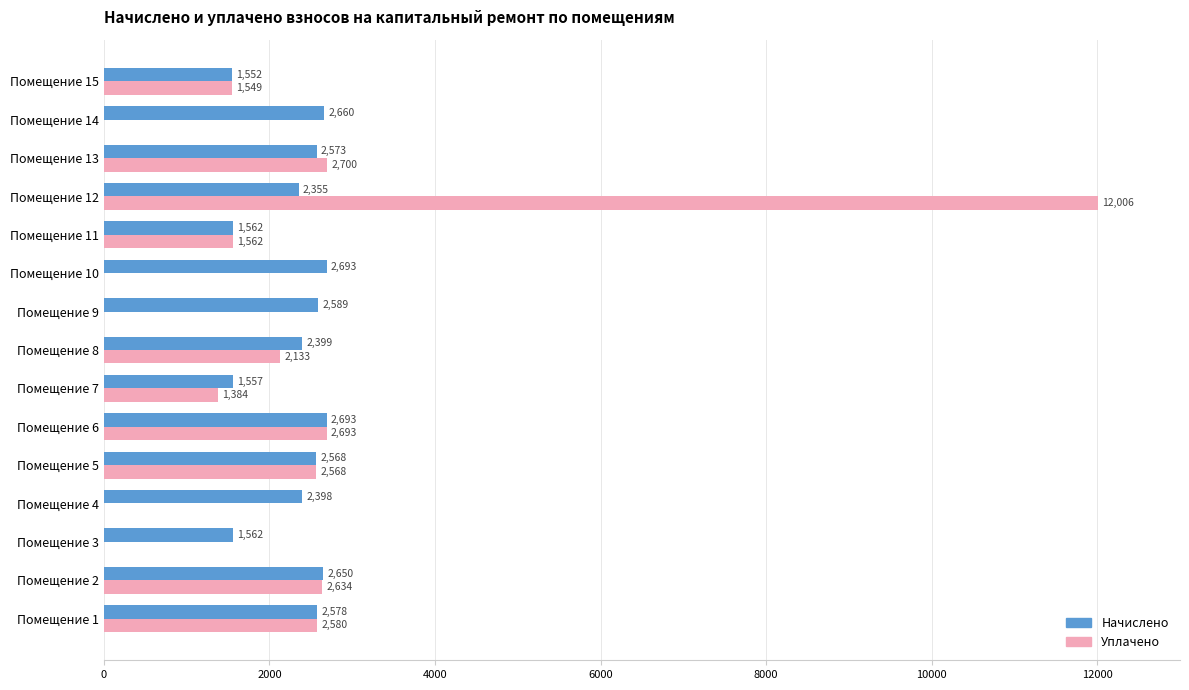

At which category is the sum across all series the highest?

Помещение 12